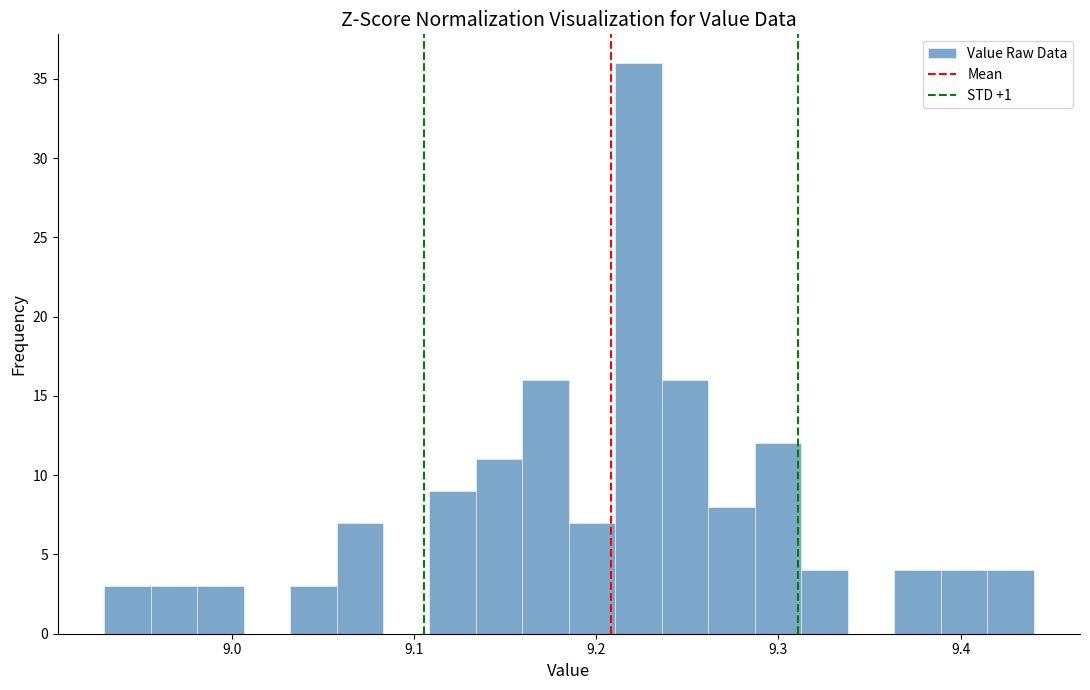

Read against the x-axis, roughly where is the centre of the tallest bar?

9.22